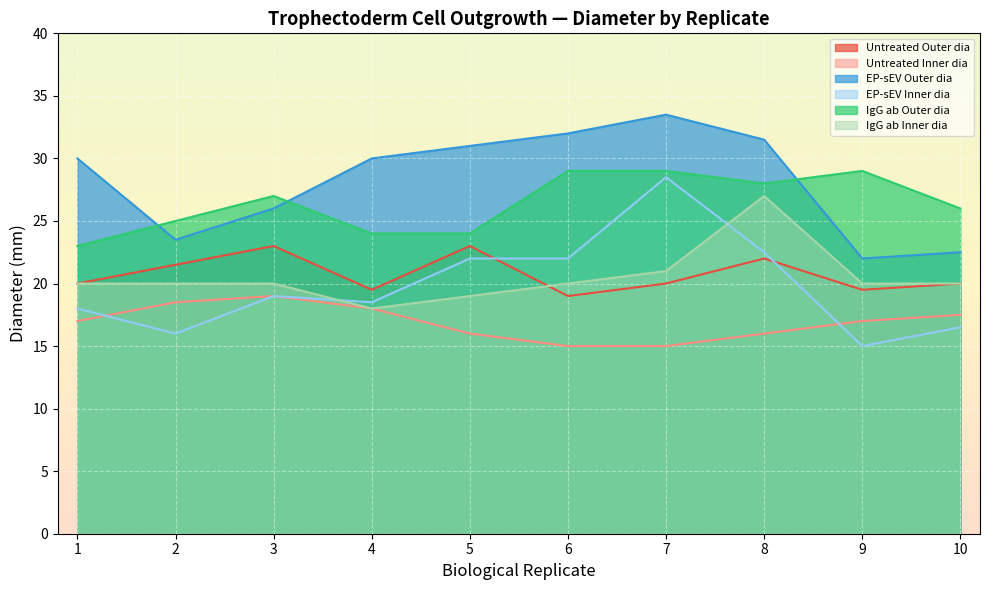

At which category is the sum across all series the highest?

7